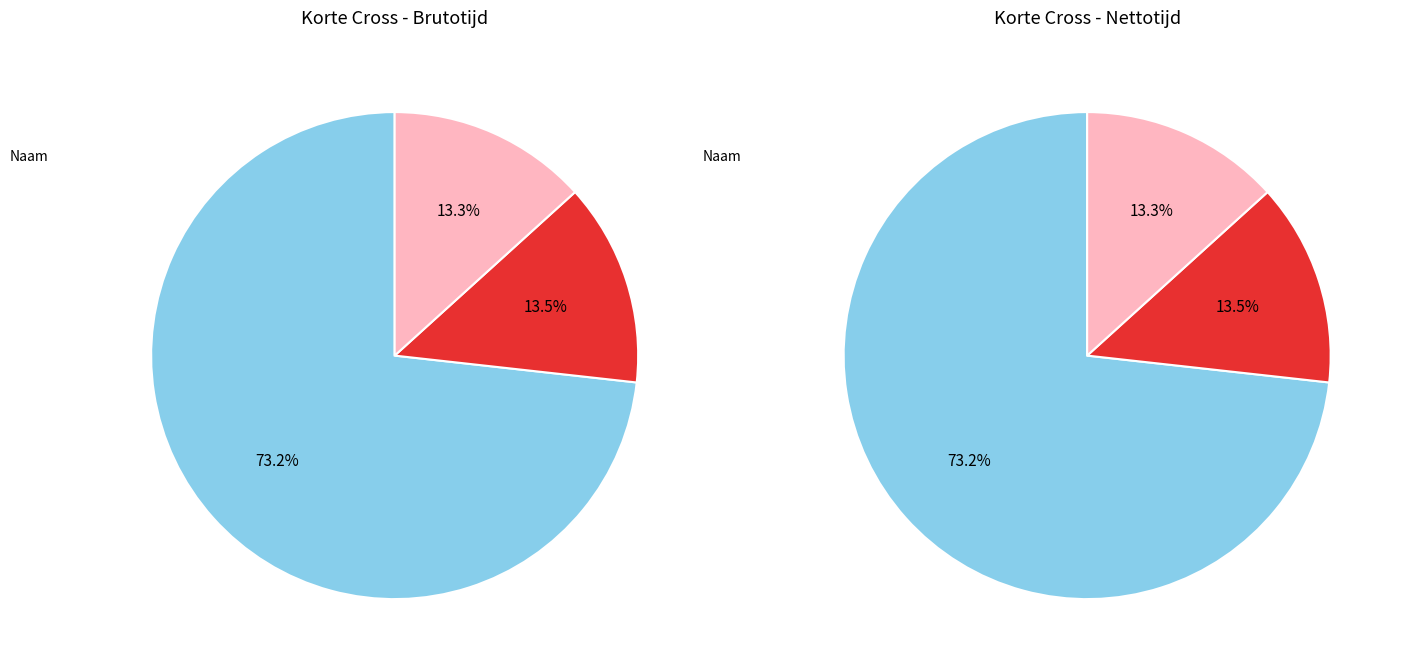

To the nearest percent, what portion does 2 represent?

13%